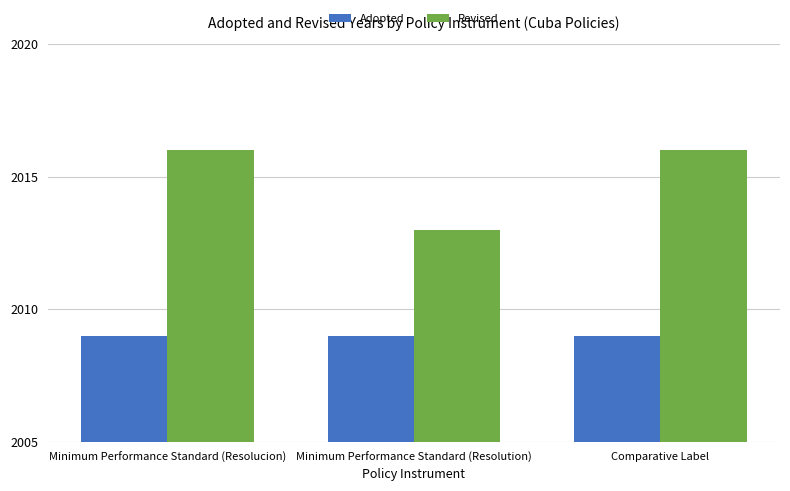

At Minimum Performance Standard (Resolution), list the series in order from largest to smallest.

Revised, Adopted